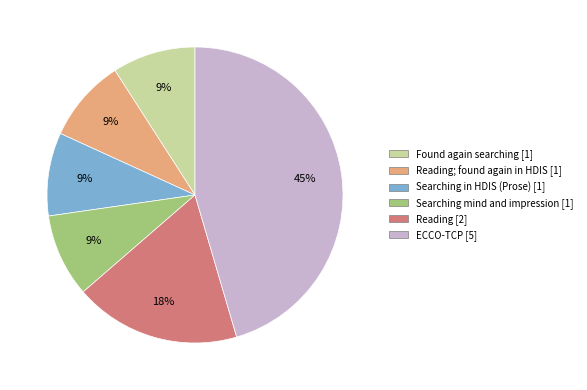

Does any single category account for the majority?

No